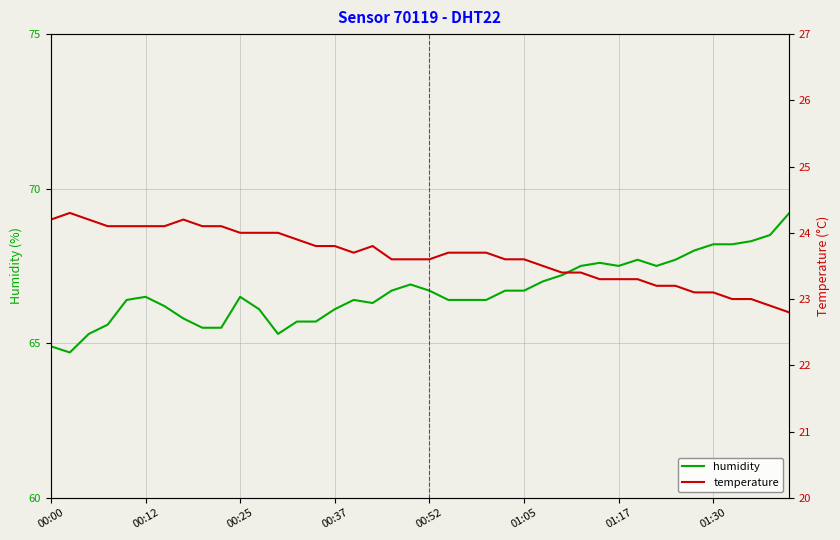

True or false: humidity and temperature intersect in this chart.

False